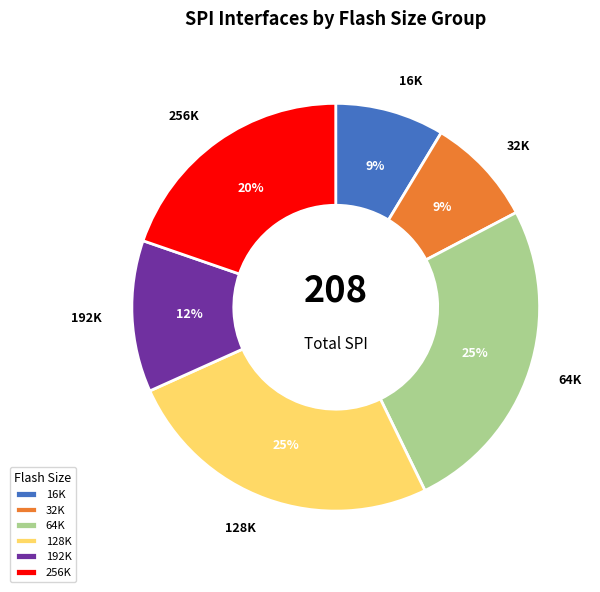

To the nearest percent, what is the average slice percentage?

17%